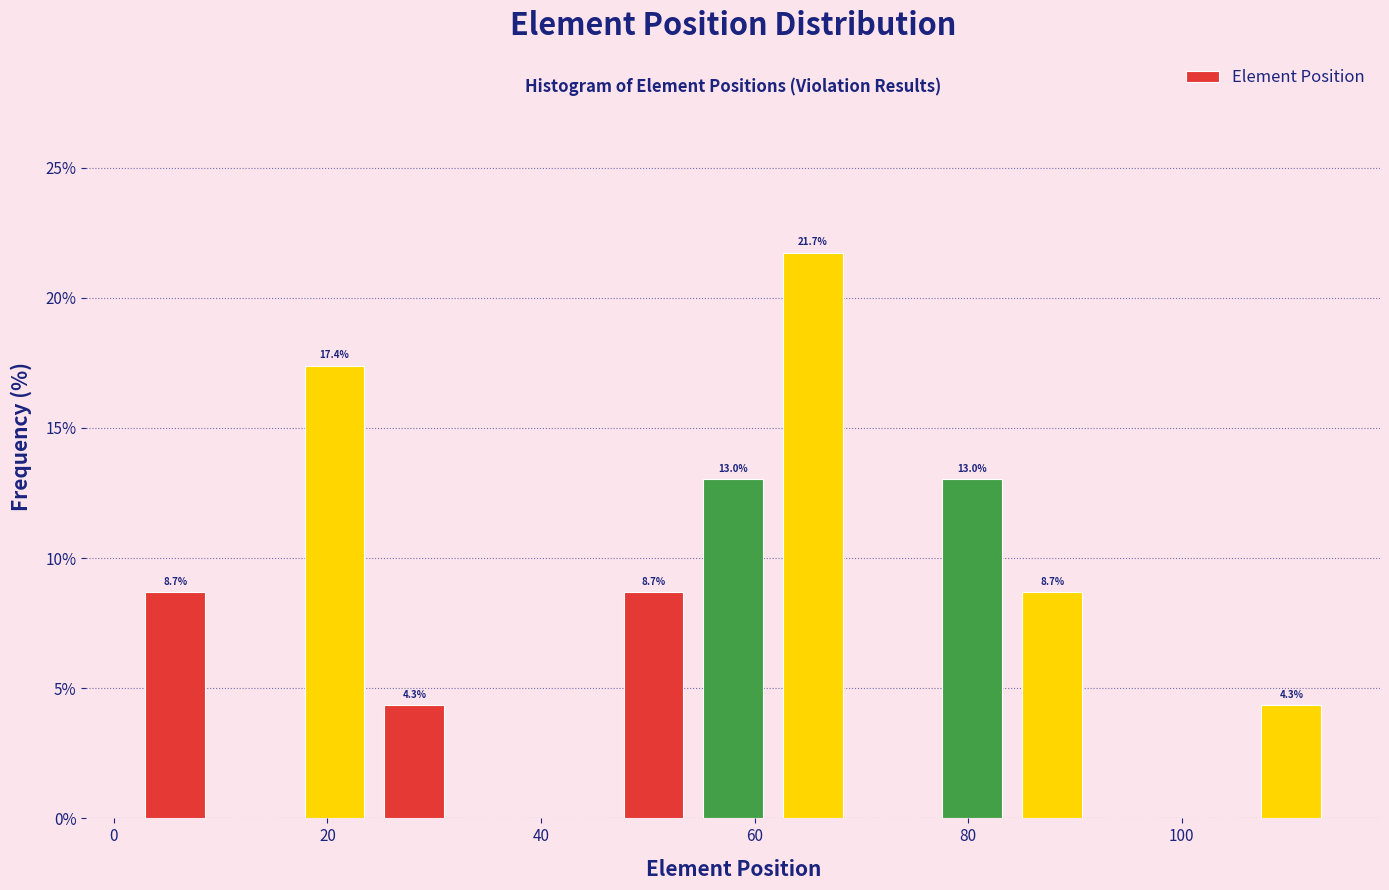

Read against the x-axis, roughly where is the centre of the tallest bar?

66